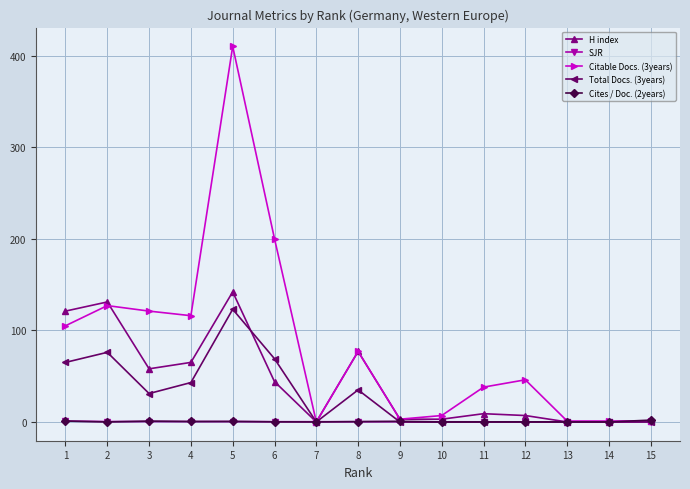

The value of Total Docs. (3years) at 9 is 0.0. True or false?

True